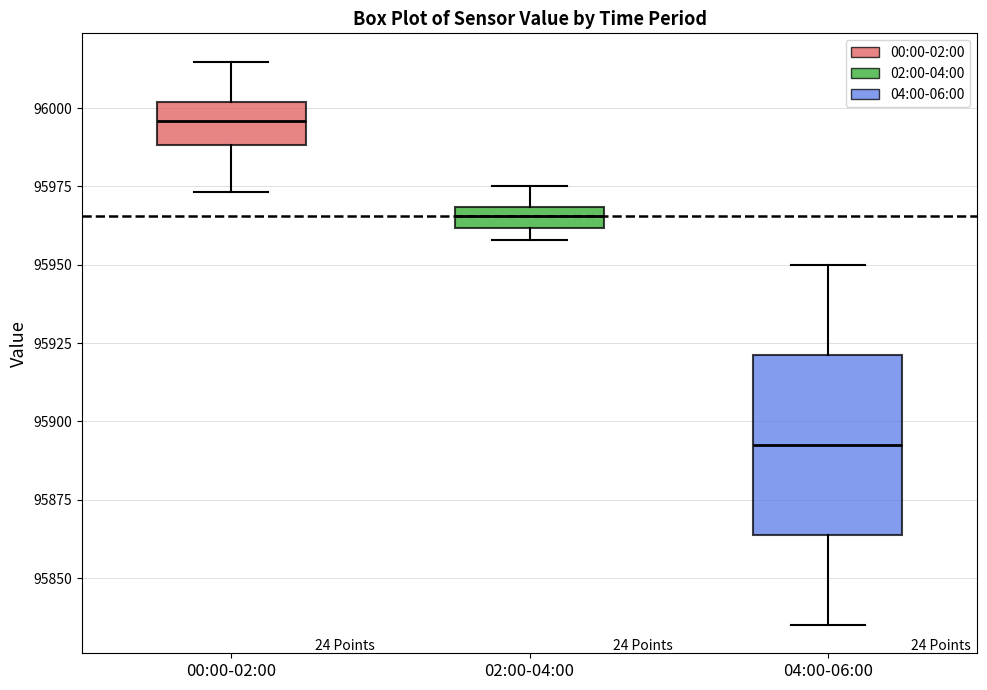

Which box has the highest median line?

00:00-02:00